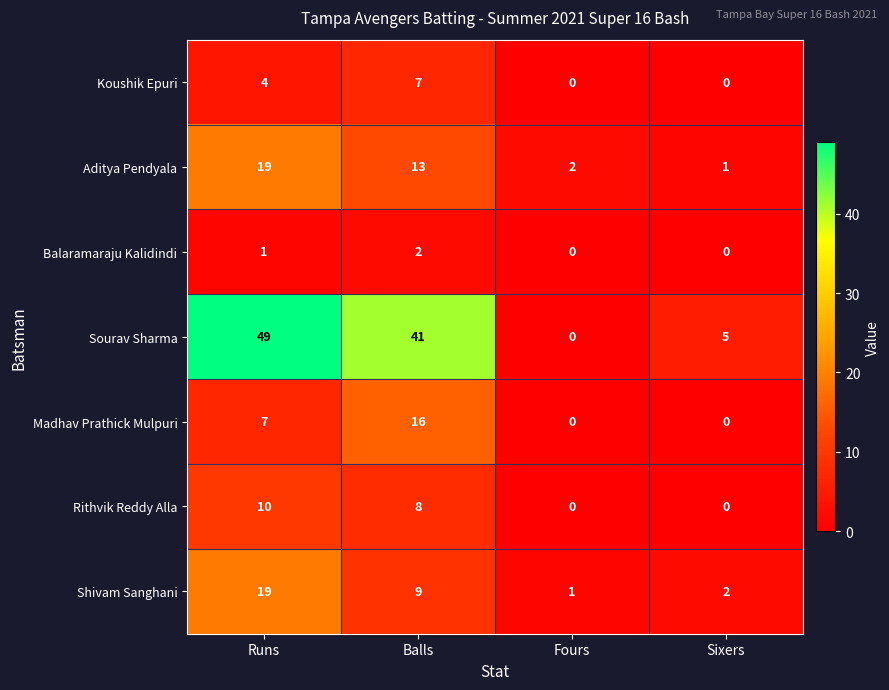

At which category is the sum across all series the highest?

Runs